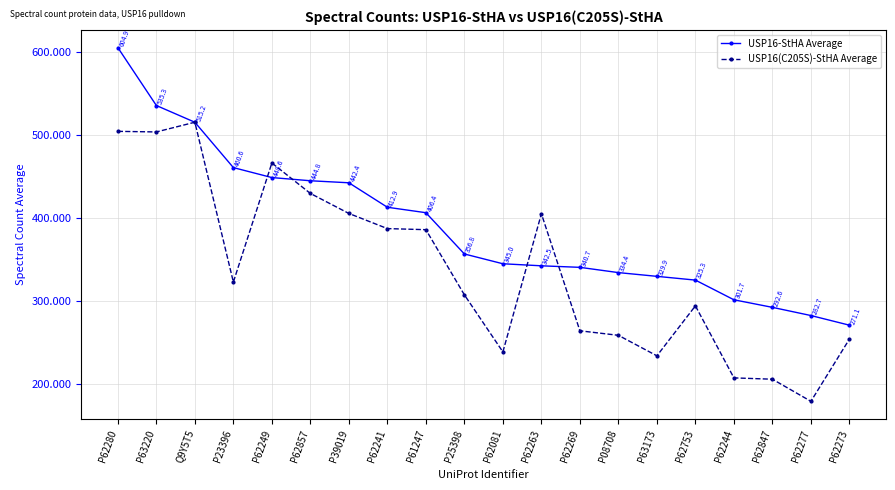

True or false: USP16-StHA Average has more than 2 points higher than both neighbors.

False